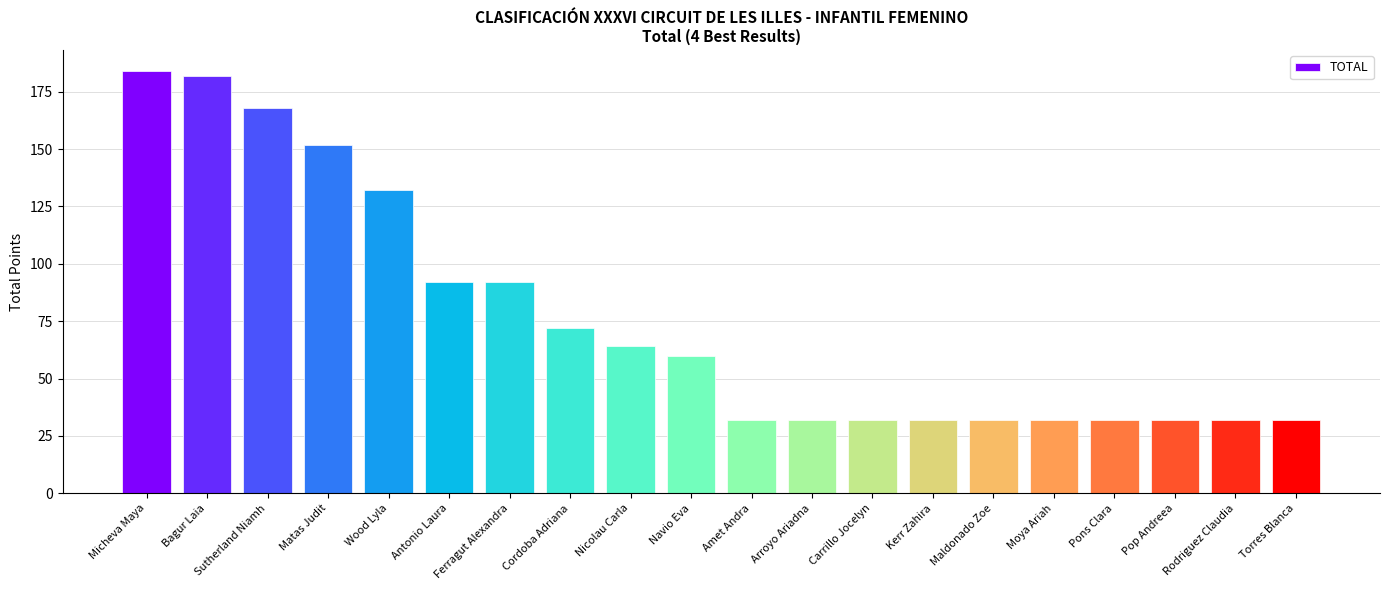

What is the value of the 5th bar from the left?

132